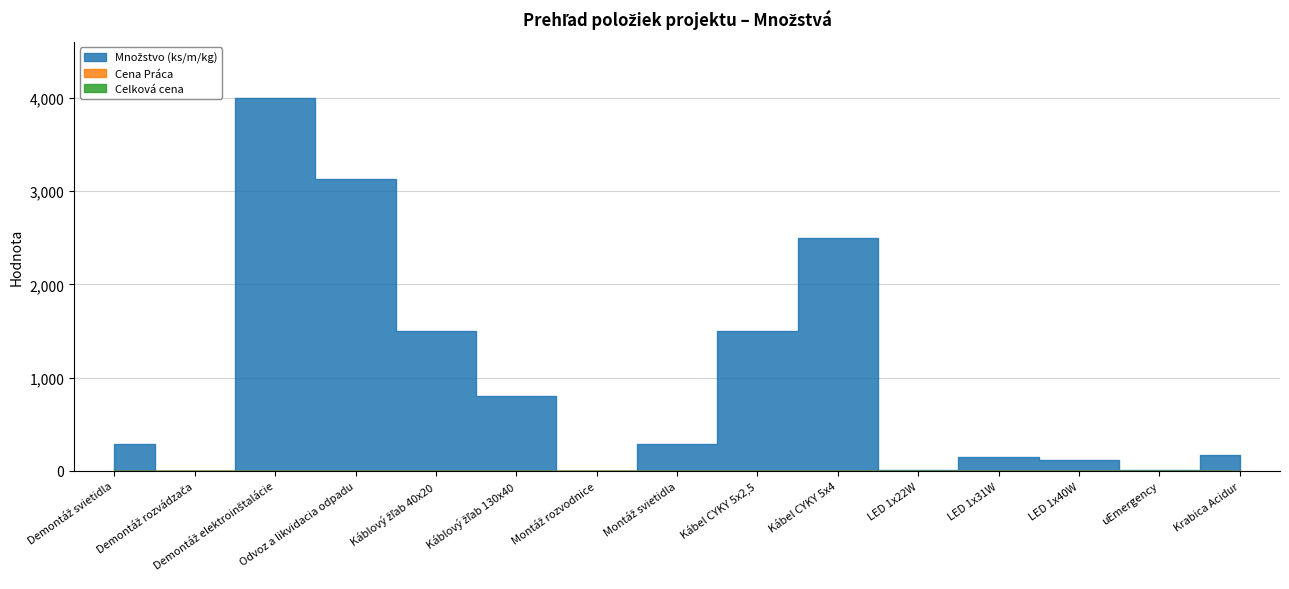

Where is Množstvo (ks/m/kg) nearest to the value 2000?

Káblový žľab 40x20